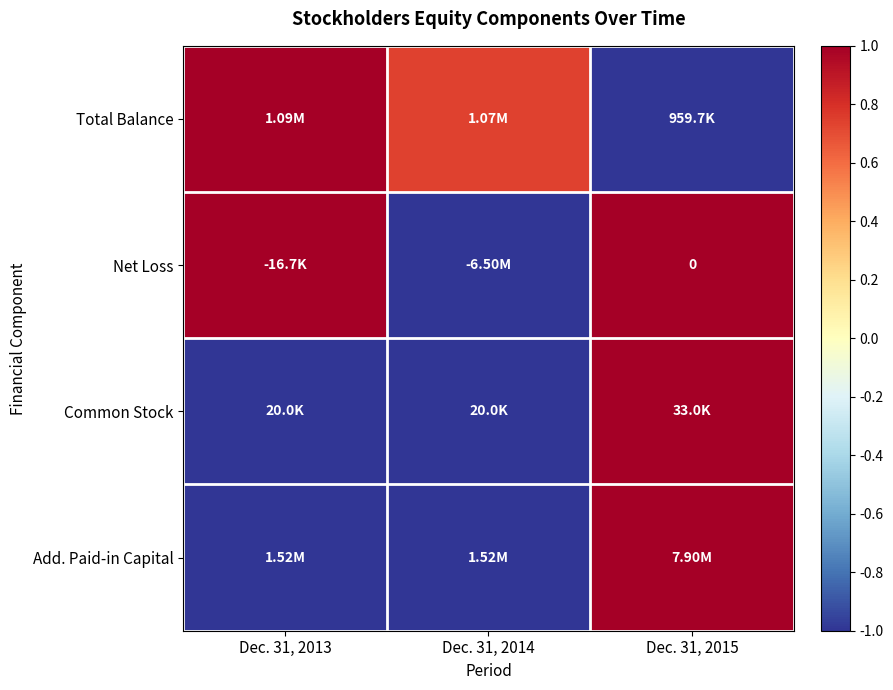

The value of Add. Paid-in Capital at Dec. 31, 2014 is -0.7. True or false?

False